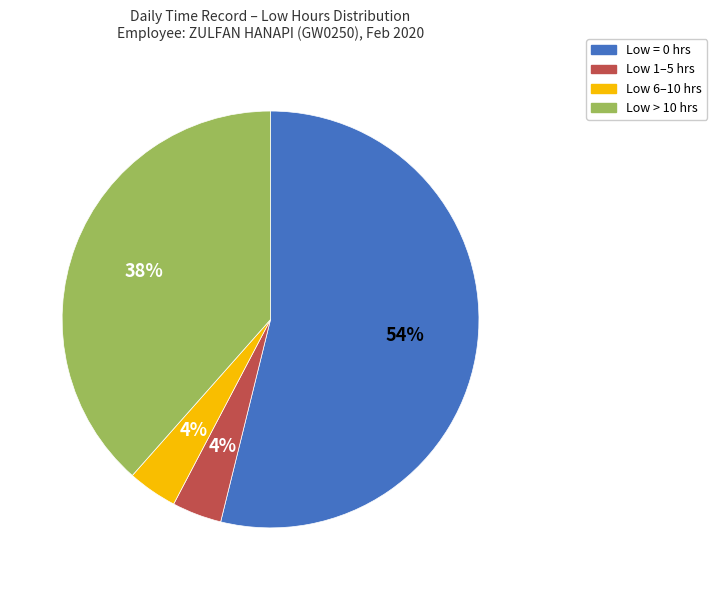

To the nearest percent, what is the difference between the largest and smallest slice percentages?

50%